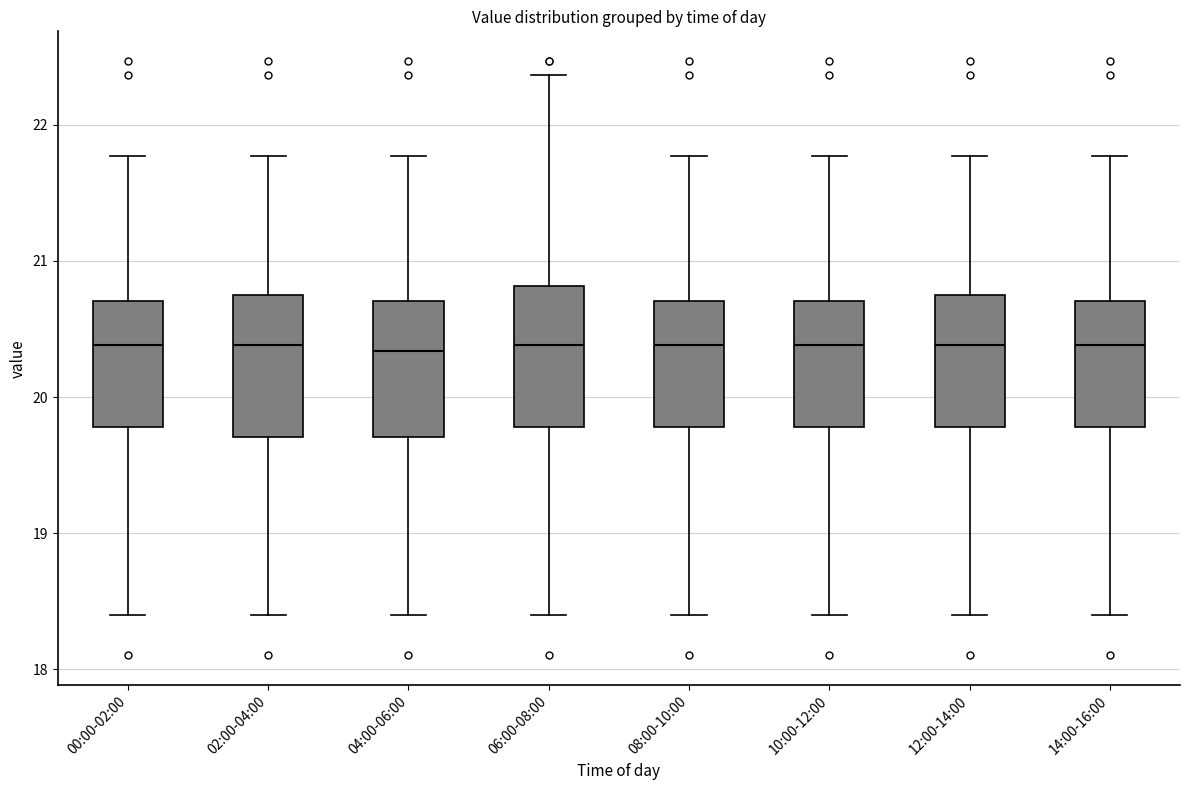

Reading left to right, read every box against the y-axis: the position of its median line, the range the box covers, and the ends of its whiskers. The values are not printed on the chart, so give them approximately, as read against the axis.

00:00-02:00: median 20.4, box 19.8 to 20.7, whiskers 18.4 to 21.8
02:00-04:00: median 20.4, box 19.7 to 20.7, whiskers 18.4 to 21.8
04:00-06:00: median 20.3, box 19.7 to 20.7, whiskers 18.4 to 21.8
06:00-08:00: median 20.4, box 19.8 to 20.8, whiskers 18.4 to 22.4
08:00-10:00: median 20.4, box 19.8 to 20.7, whiskers 18.4 to 21.8
10:00-12:00: median 20.4, box 19.8 to 20.7, whiskers 18.4 to 21.8
12:00-14:00: median 20.4, box 19.8 to 20.7, whiskers 18.4 to 21.8
14:00-16:00: median 20.4, box 19.8 to 20.7, whiskers 18.4 to 21.8